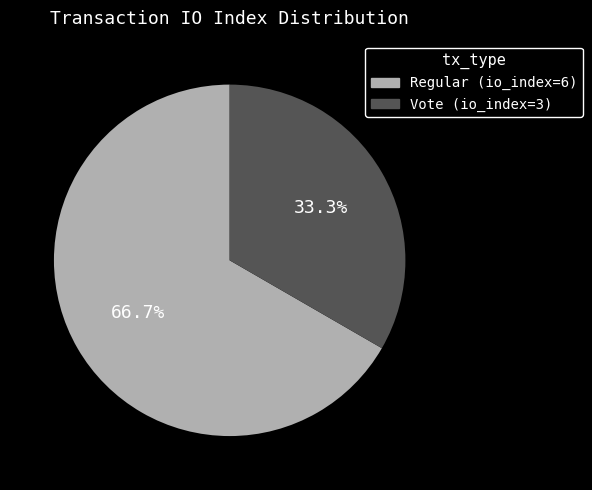

To the nearest percent, what is the difference between the Regular (io_index=6) and Vote (io_index=3) slice percentages?

33%